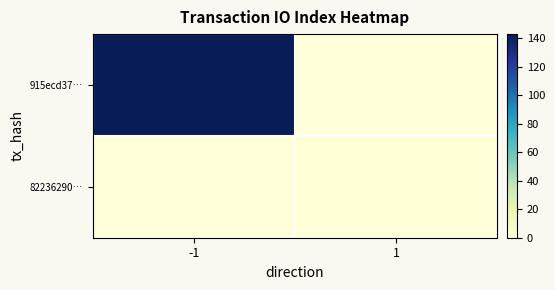

Which category has the highest value across all series?

-1